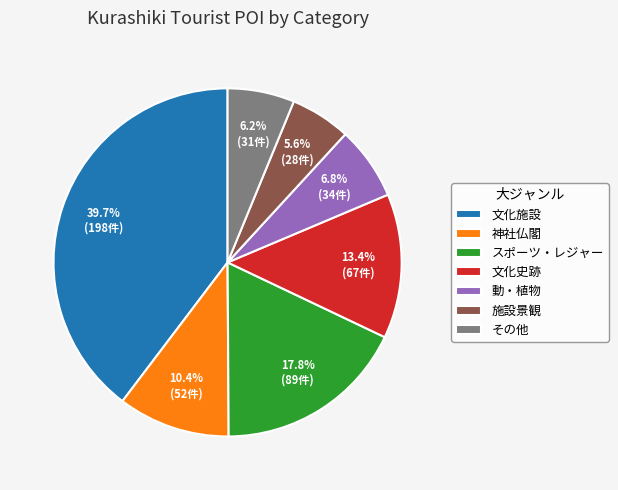

True or false: 文化史跡 accounts for 13% of the total.

True